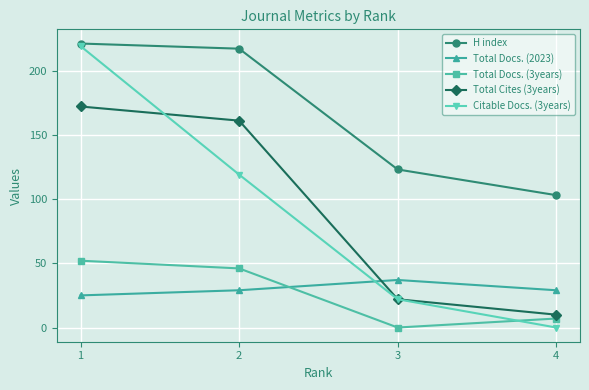

Which category has the highest value in the Total Docs. (2023) series?

3